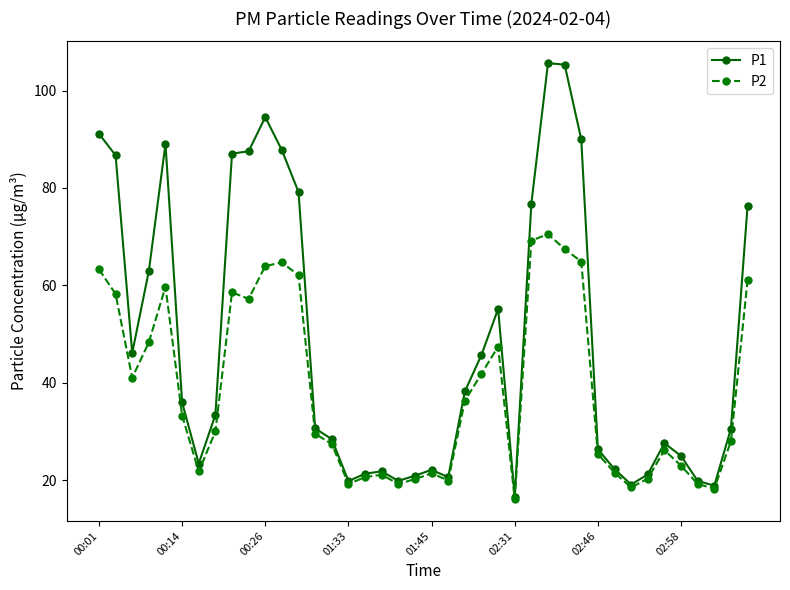

What is the maximum value for P2?

70.5